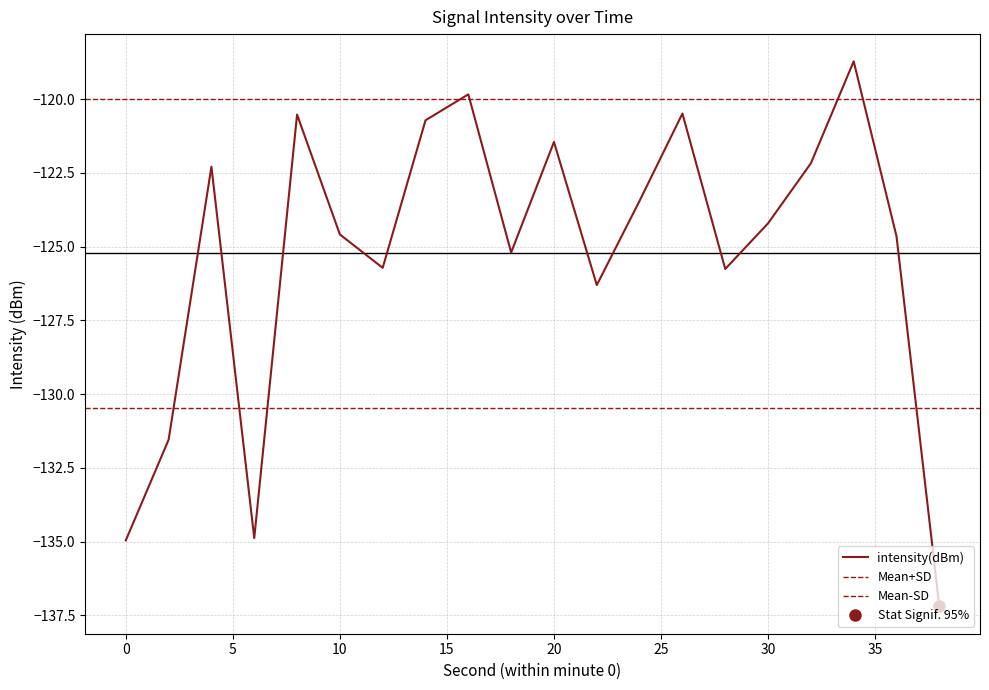

What is the value of the 8th point from the left?

-120.7